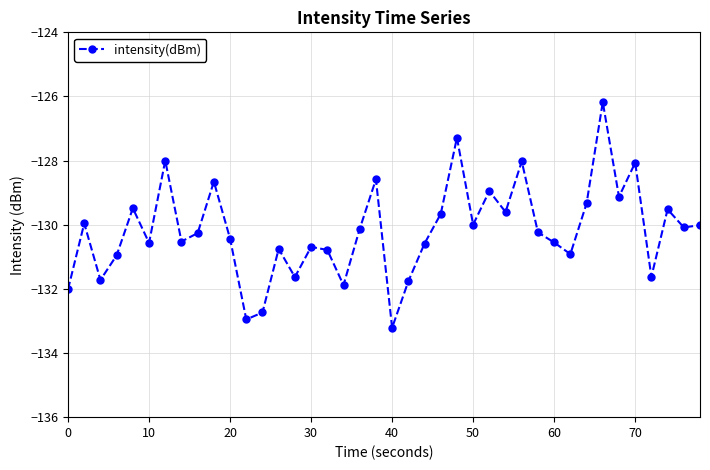

What is the greatest value displayed?

-126.2